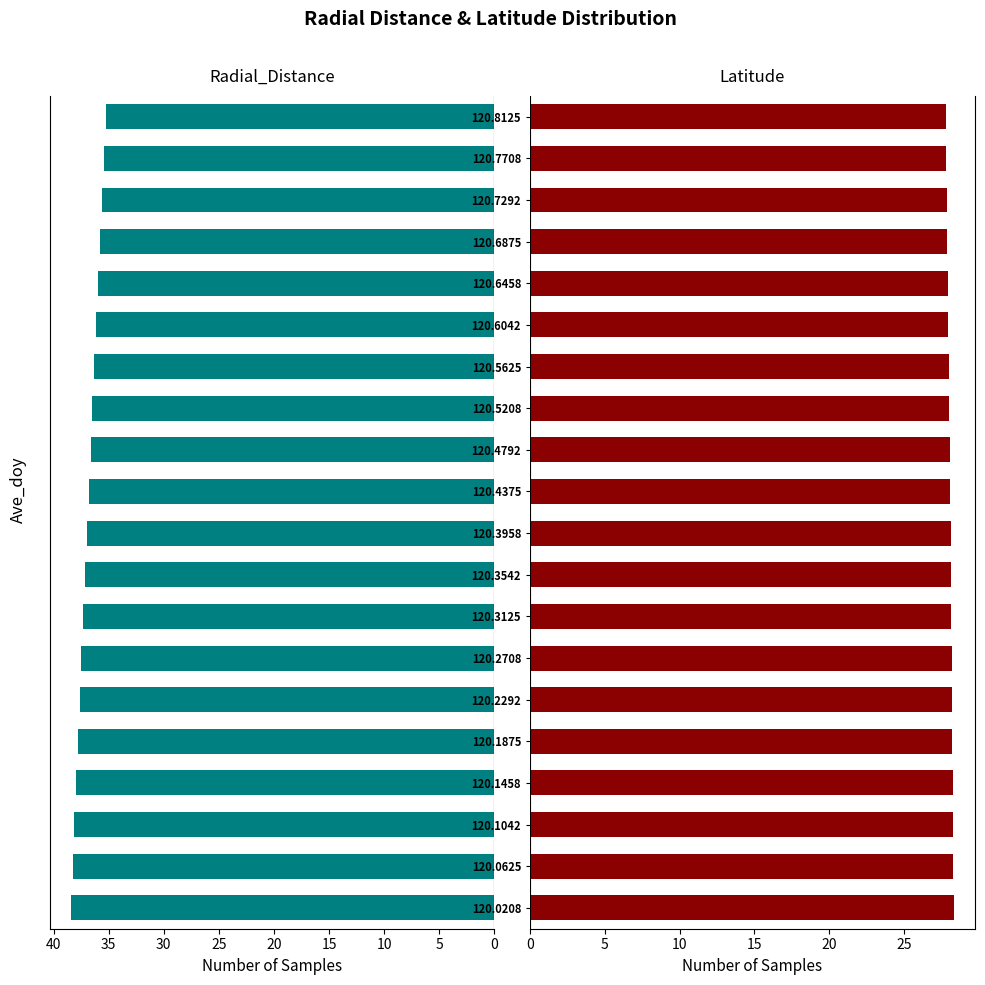

List the series in order of their overall mean, highest first.

Radial_Distance, Latitude